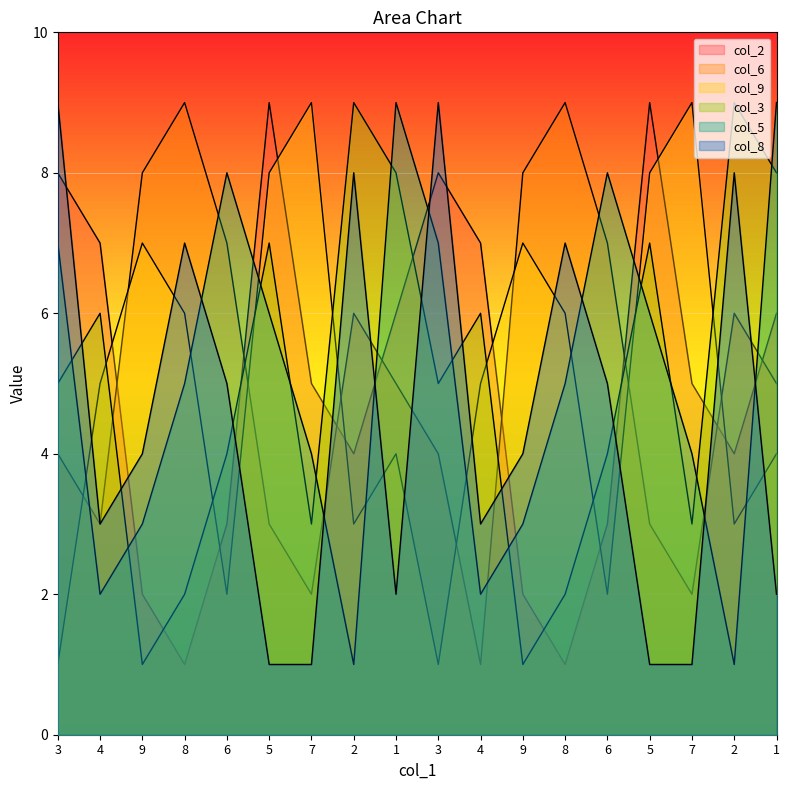

Reading left to right, list all the values displayed in this chart.

col_2: 8	7	2	1	3	9	5	4	6	8	7	2	1	3	9	5	4	6
col_6: 4	3	8	9	7	3	2	6	5	4	1	8	9	7	3	2	6	5
col_9: 1	5	7	6	2	8	9	3	4	1	5	7	6	2	8	9	3	4
col_3: 5	6	1	2	4	7	3	9	8	5	6	1	2	4	7	3	9	8
col_5: 7	2	3	5	8	6	4	1	9	7	2	3	5	8	6	4	1	9
col_8: 9	3	4	7	5	1	1	8	2	9	3	4	7	5	1	1	8	2